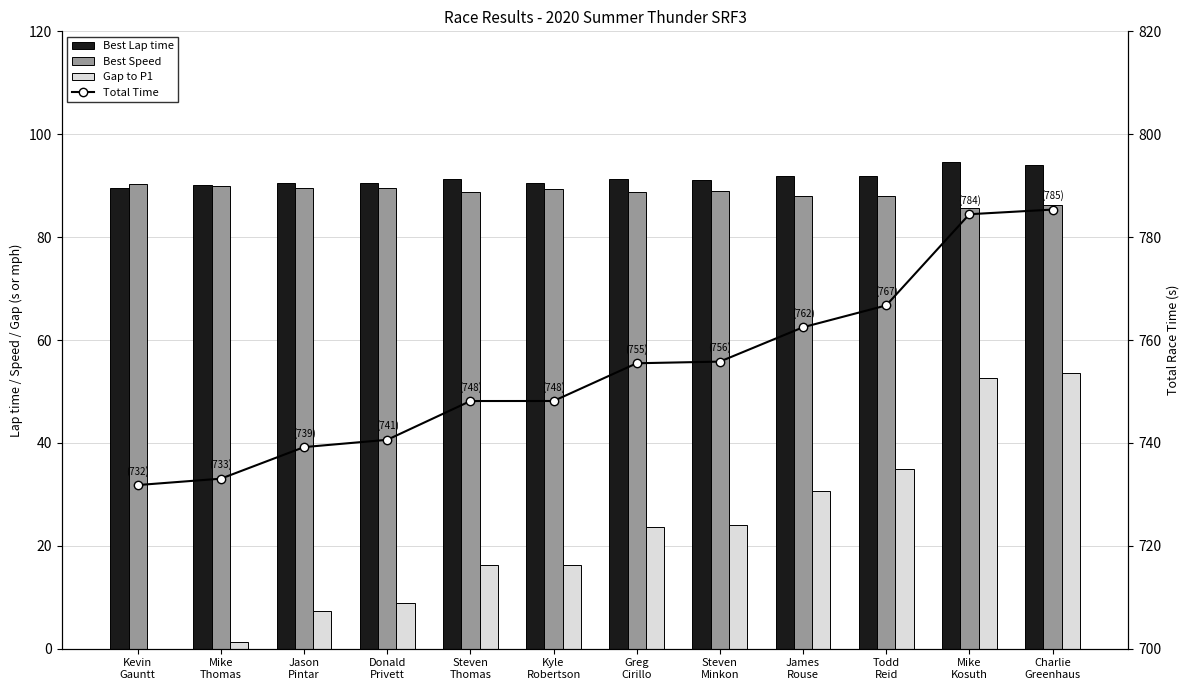

Rank the categories by Gap to P1 value from highest to lowest.

Charlie
Greenhaus, Mike
Kosuth, Todd
Reid, James
Rouse, Steven
Minkon, Greg
Cirillo, Kyle
Robertson, Steven
Thomas, Donald
Privett, Jason
Pintar, Mike
Thomas, Kevin
Gauntt